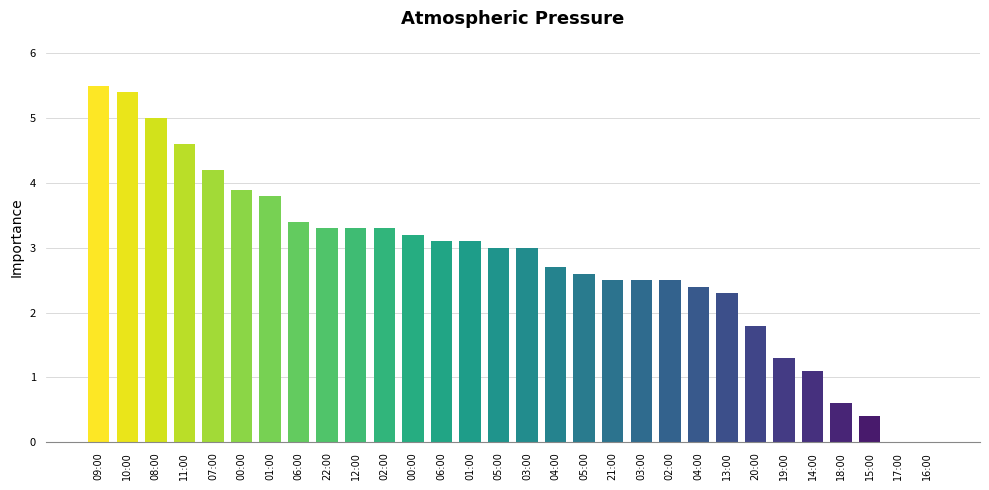

Reading left to right, extract all data points from this chart.

09:00=5.5	10:00=5.4	08:00=5.0	11:00=4.6	07:00=4.2	00:00=3.9	01:00=3.8	06:00=3.4	22:00=3.3	12:00=3.3	02:00=3.3	00:00=3.2	06:00=3.1	01:00=3.1	05:00=3.0	03:00=3.0	04:00=2.7	05:00=2.6	21:00=2.5	03:00=2.5	02:00=2.5	04:00=2.4	13:00=2.3	20:00=1.8	19:00=1.3	14:00=1.1	18:00=0.6	15:00=0.4	17:00=0.0	16:00=0.0